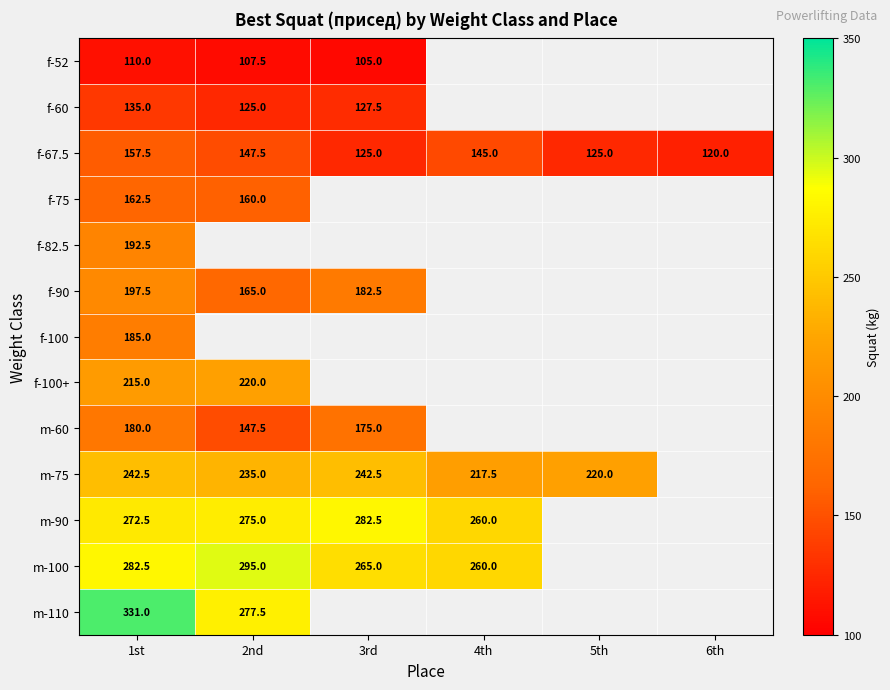

Which label corresponds to the largest value in the chart?

1st